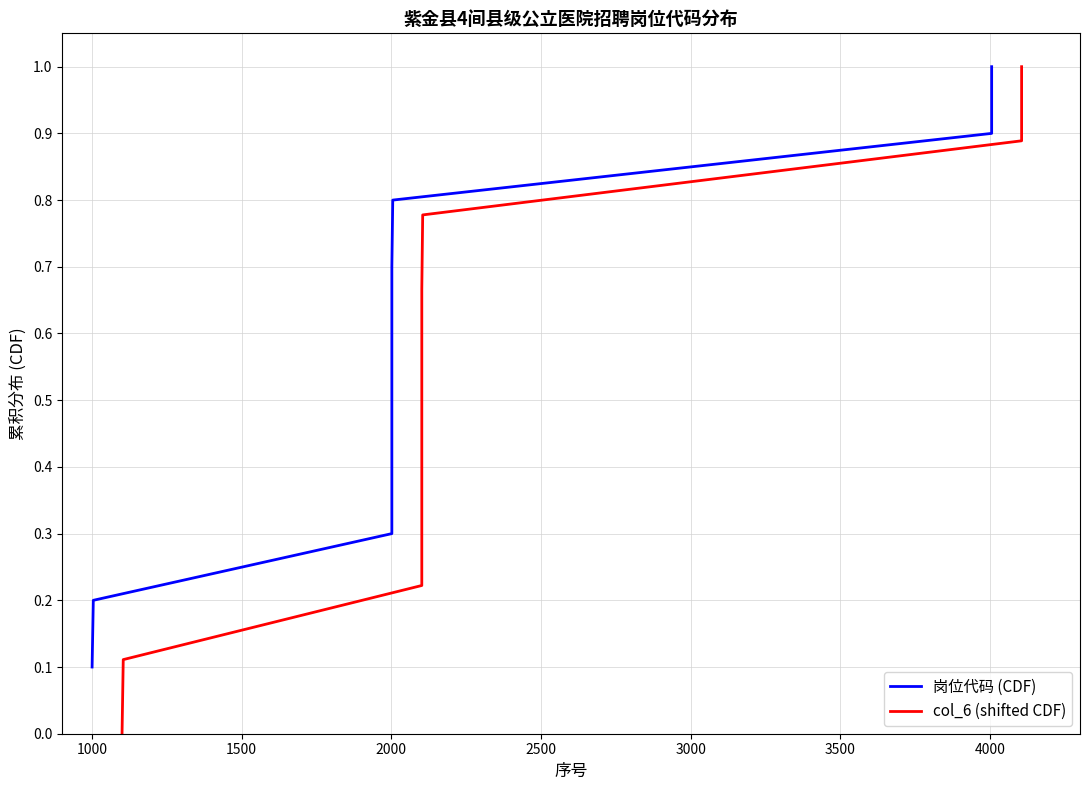

Is the value of 岗位代码 (CDF) at 4500 greater than the value of col_6 (shifted CDF) at 1500?

Yes